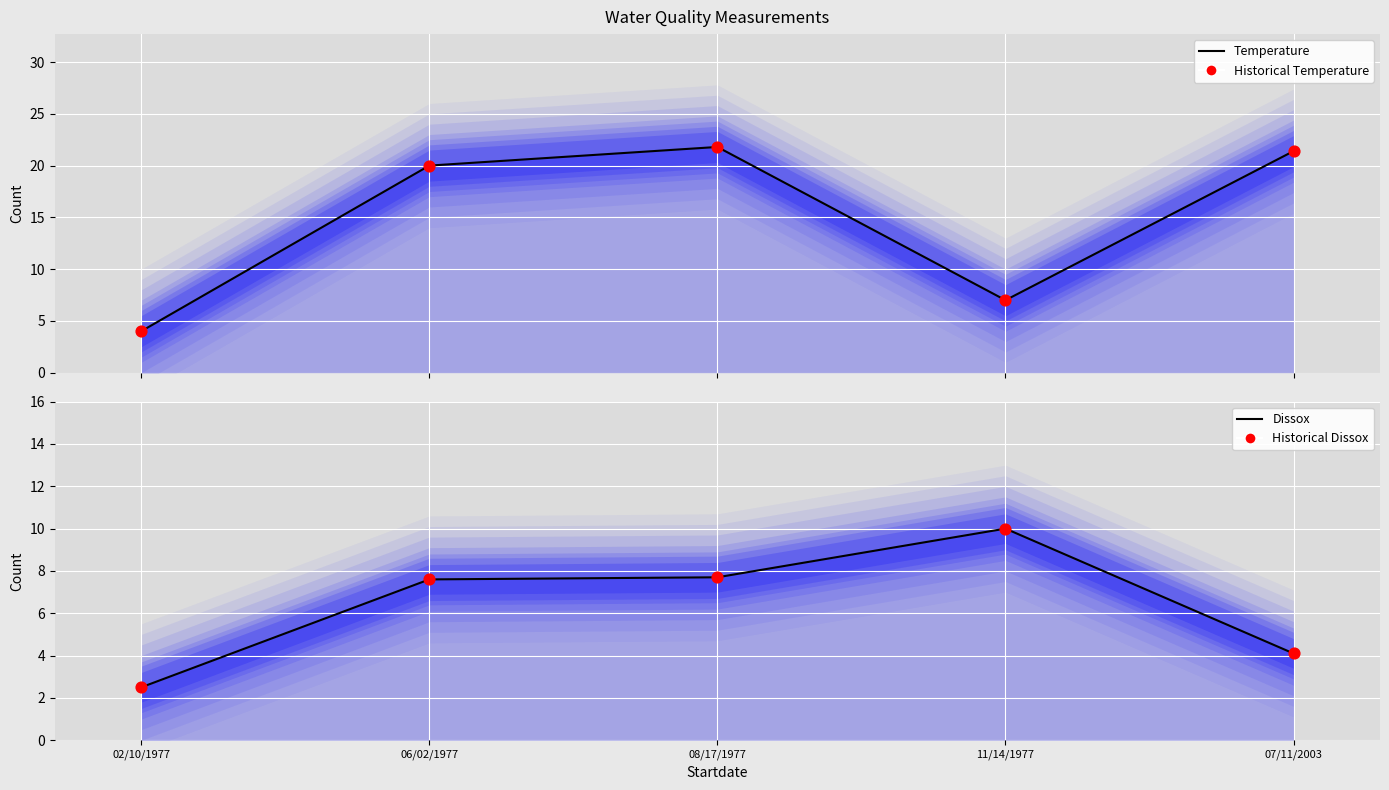

Which series has the largest Y range (max minus min)?

Temperature